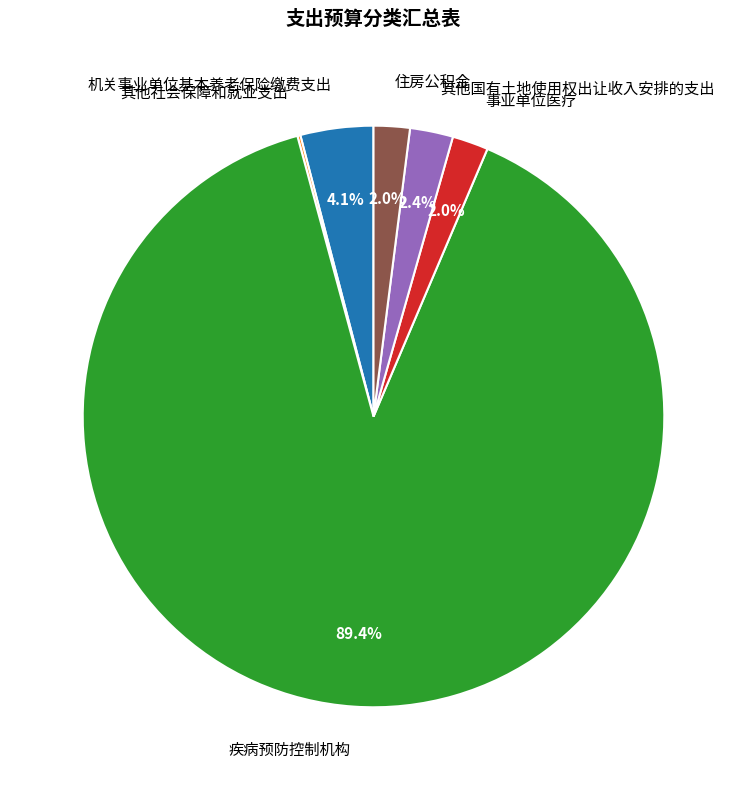

Which has a higher value, 住房公积金 or 疾病预防控制机构?

疾病预防控制机构